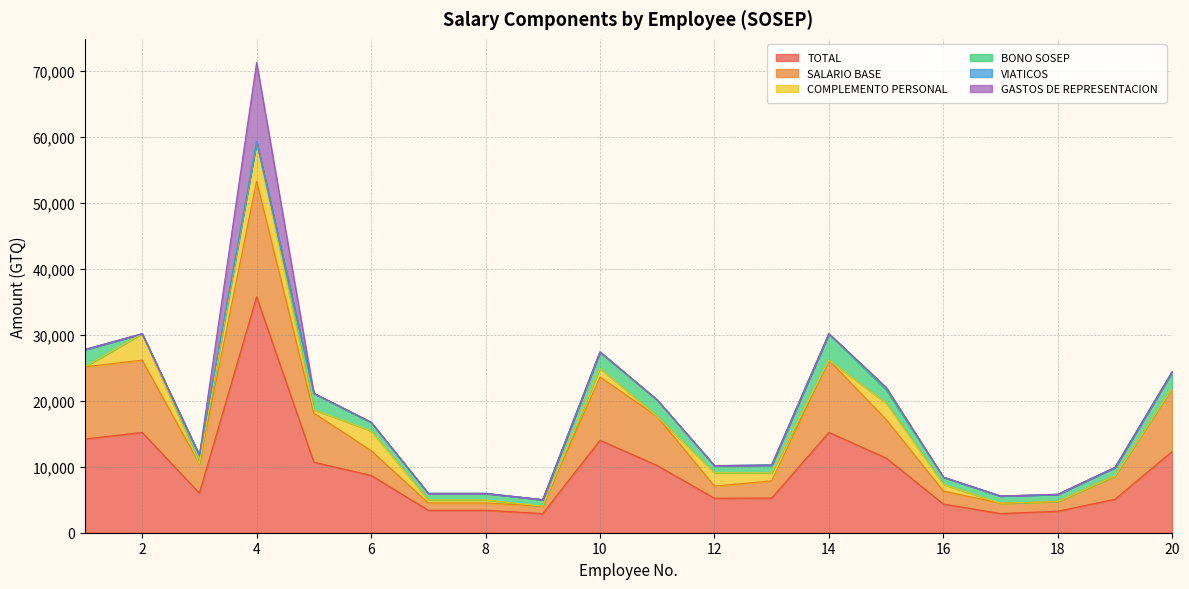

Which series has the largest total across all categories?

TOTAL